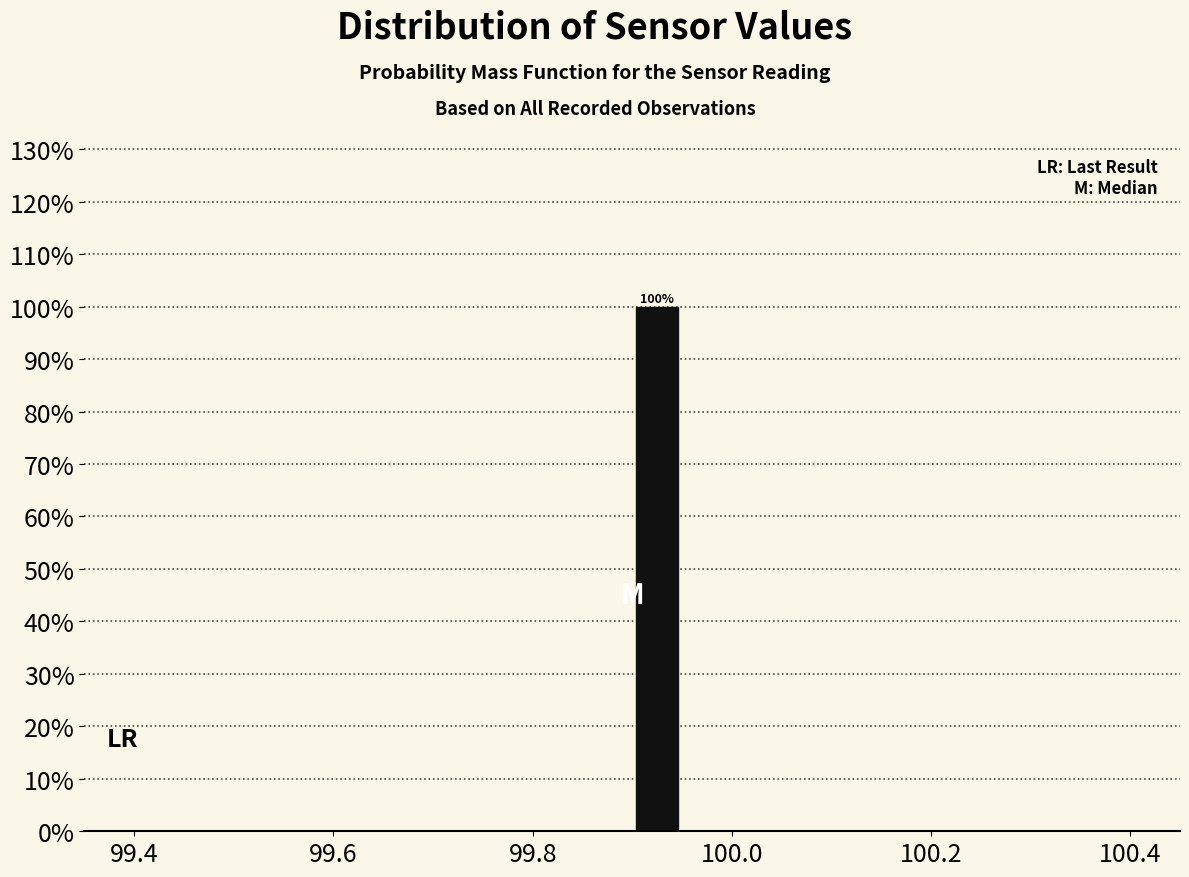

Around what value on the x-axis is the tallest bar? Give the approximate position of its centre, as read against the axis.

99.92